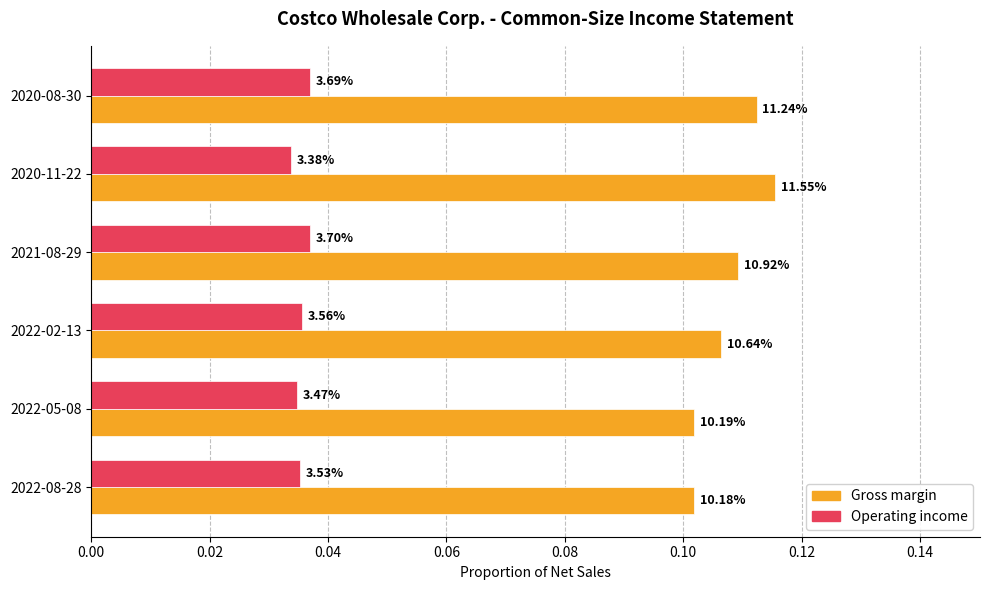

What are all the series names shown in the legend?

Gross margin, Operating income